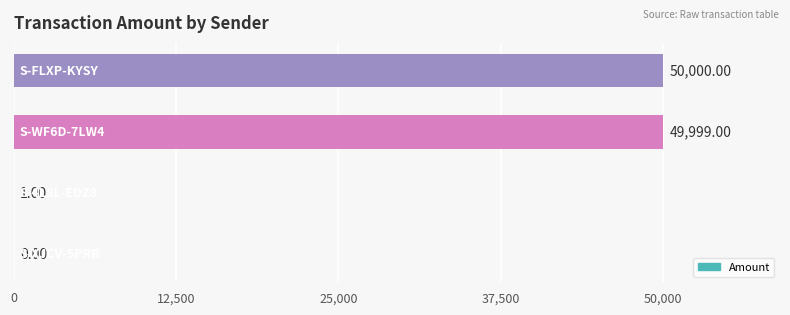

What is the sum of all values?

100000